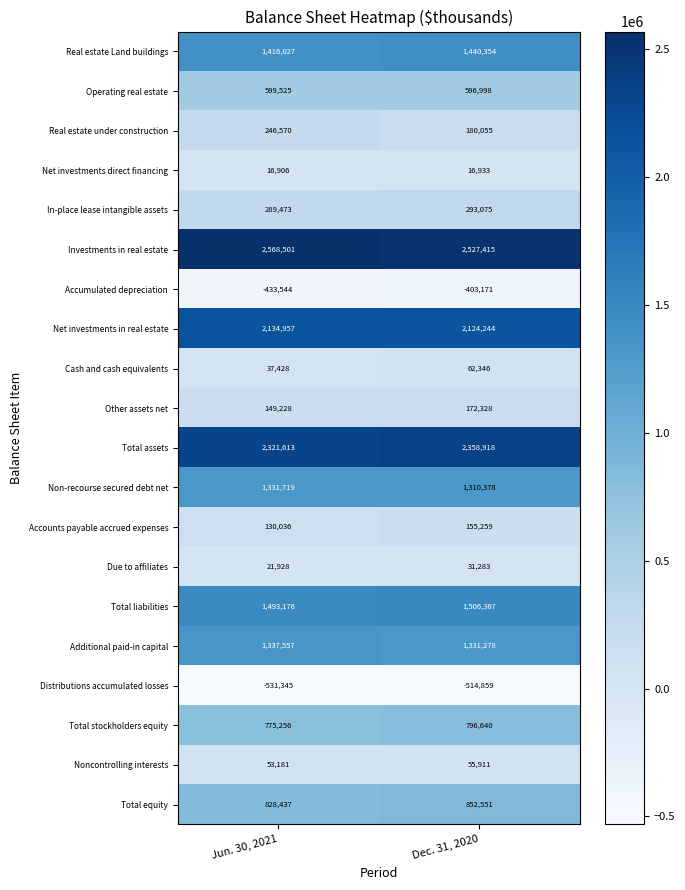

How many categories are shown in the chart?

2